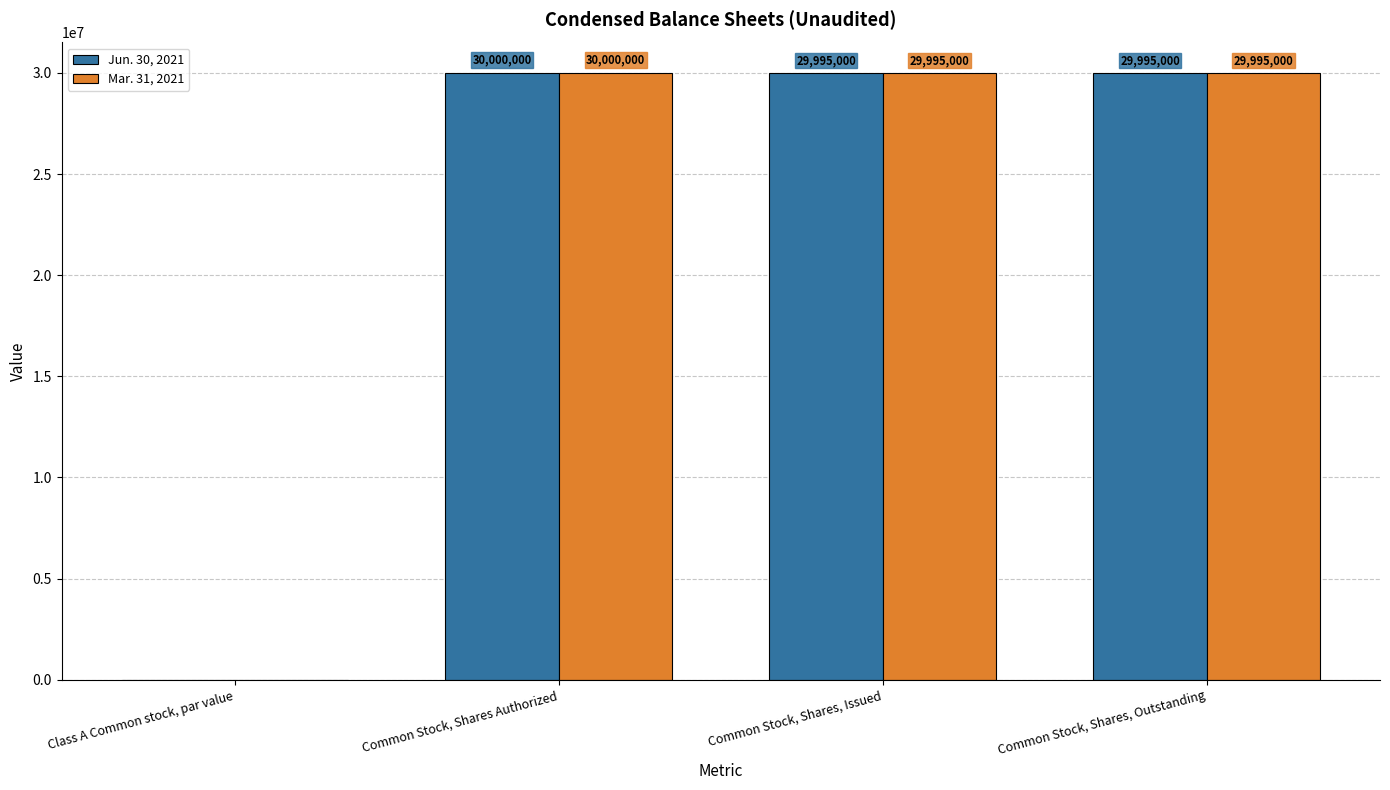

What is the maximum value shown in the chart?

30000000.0